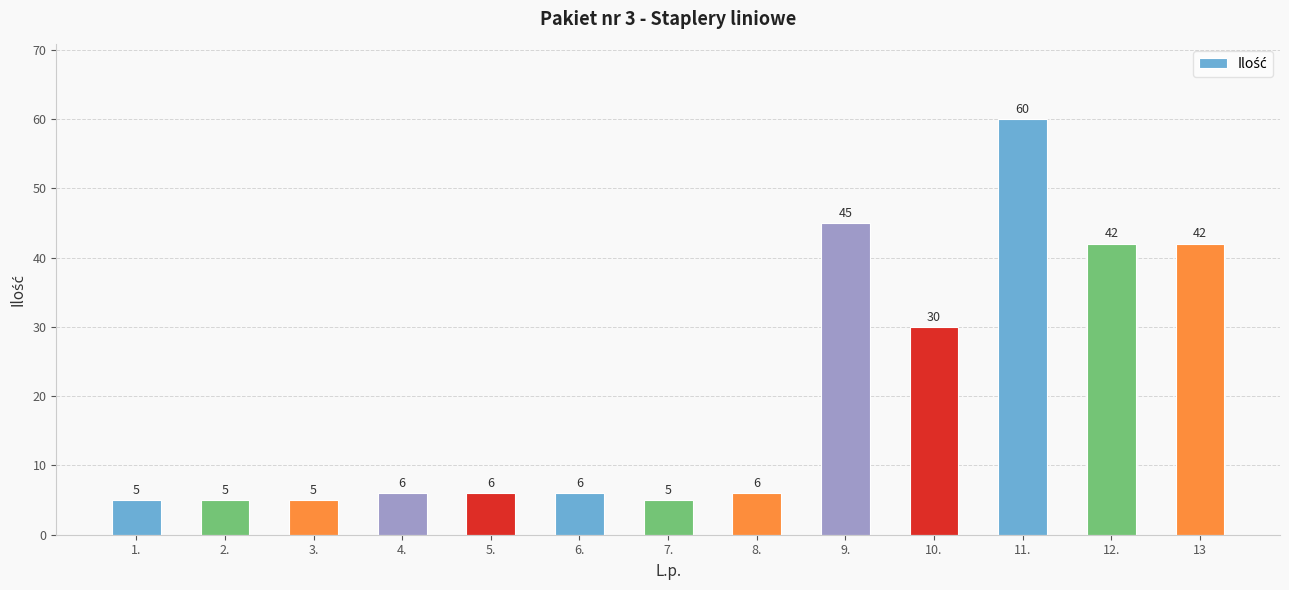

Does the chart contain stacked bars?

No